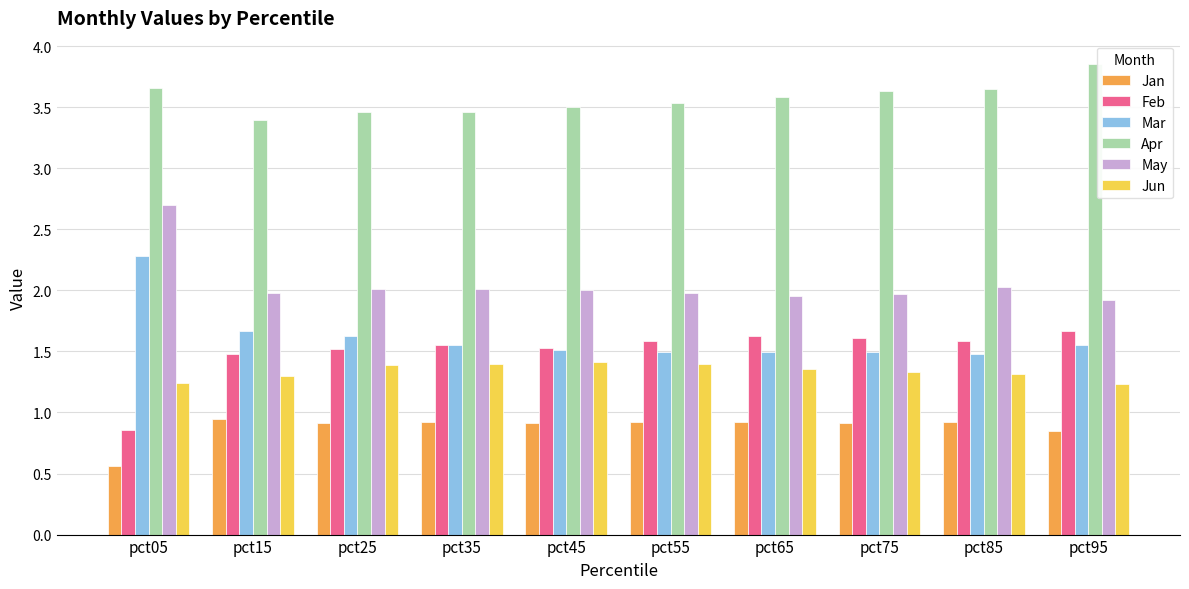

What is the spread (max minus min) of values at pct75?

2.7